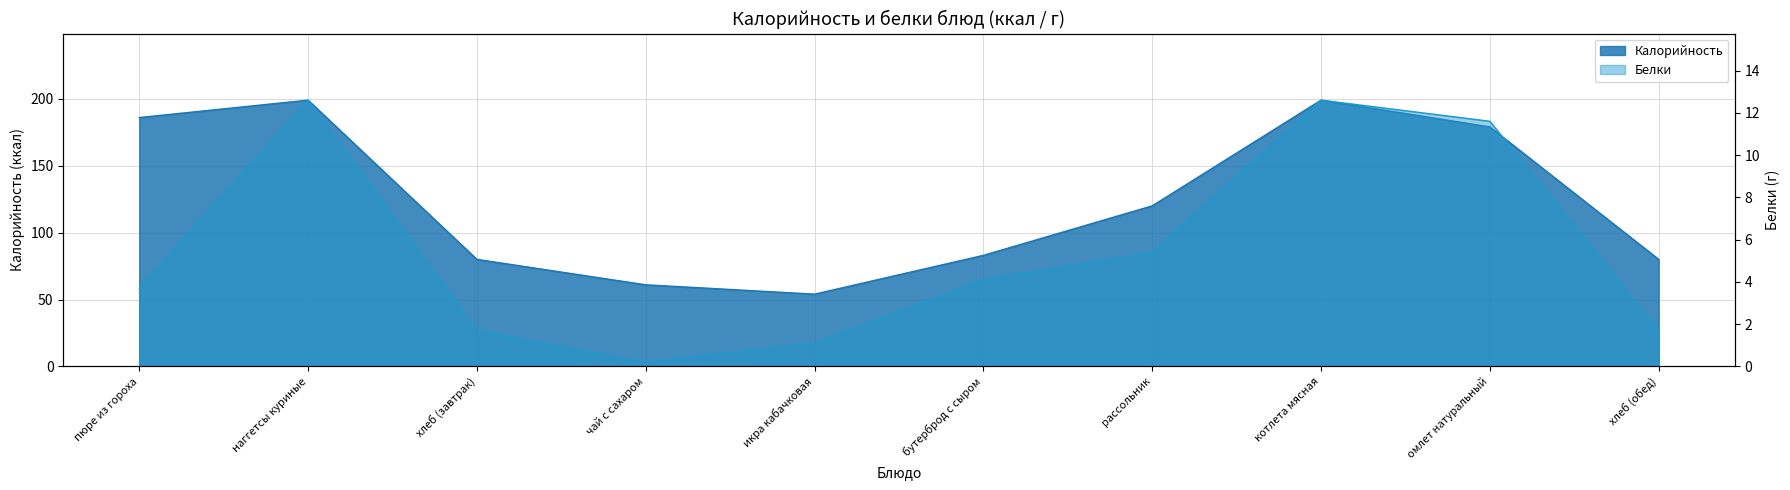

Rank the series by their maximum value, from lowest to highest.

Белки, Калорийность